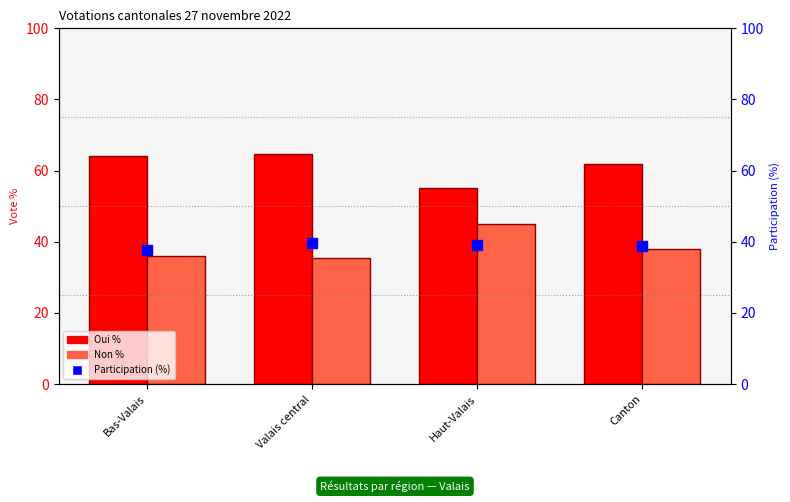

Where is Participation (%) nearest to the value 38?

Bas-Valais